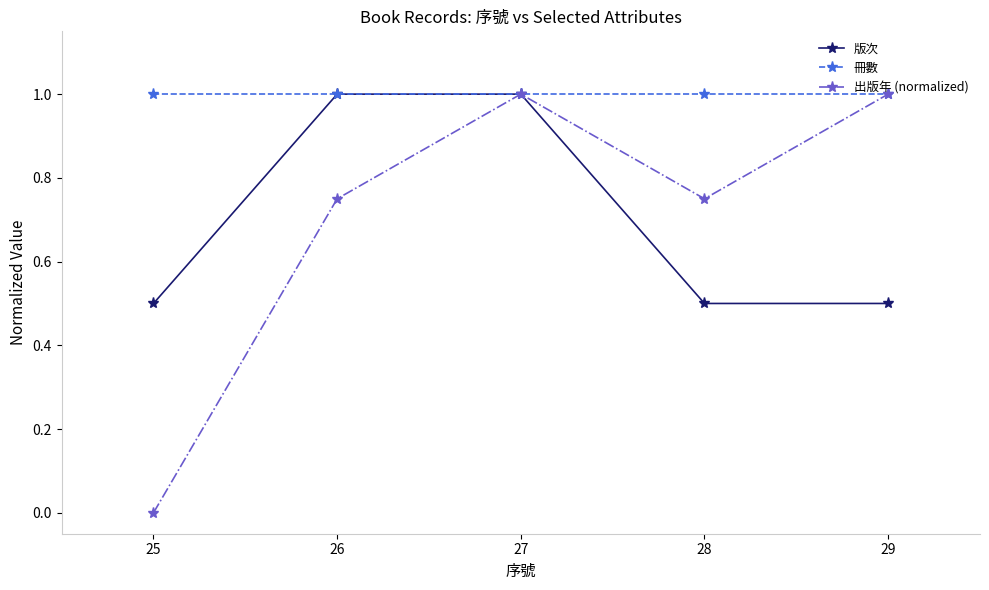

What is the maximum value shown in the chart?

1.0